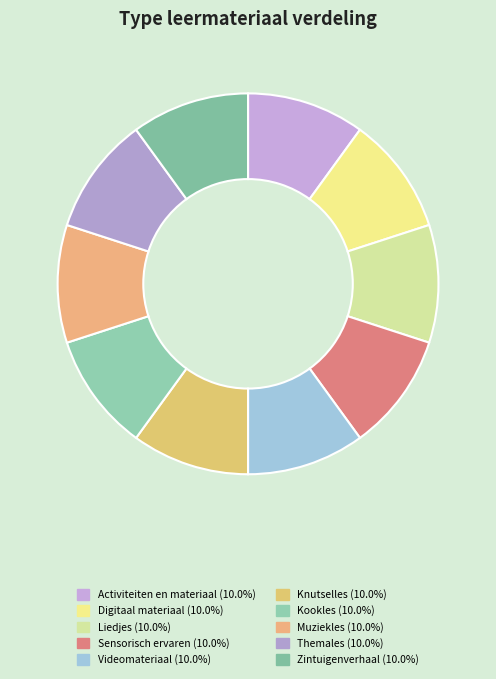

How many segments does this pie chart have?

10